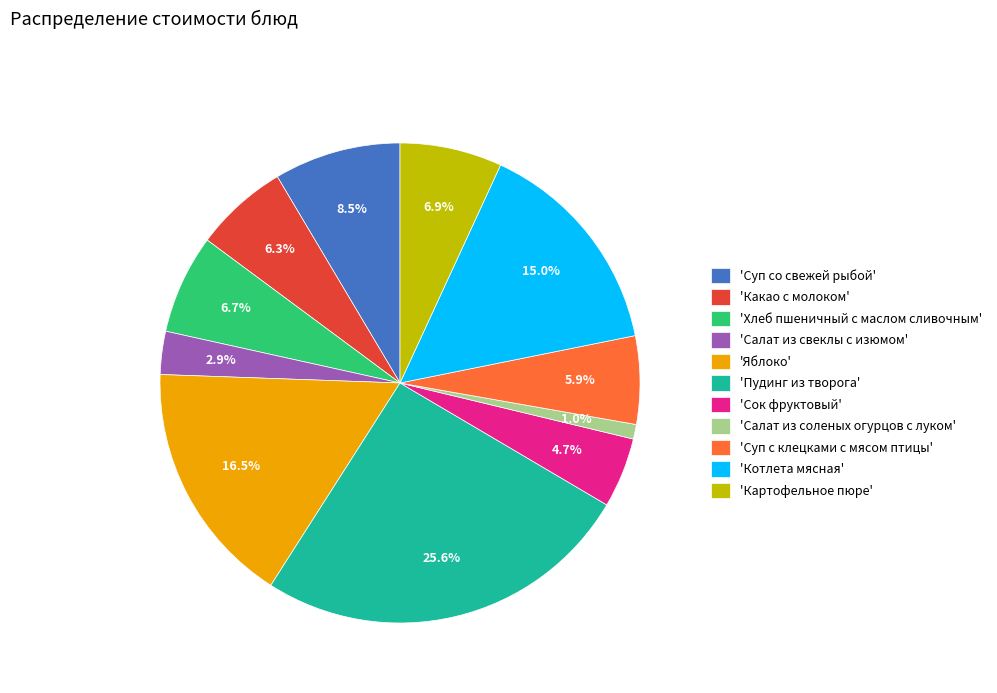

What is the total percentage of 'Суп с клецками с мясом птицы' and 'Салат из соленых огурцов с луком'?

6.9%